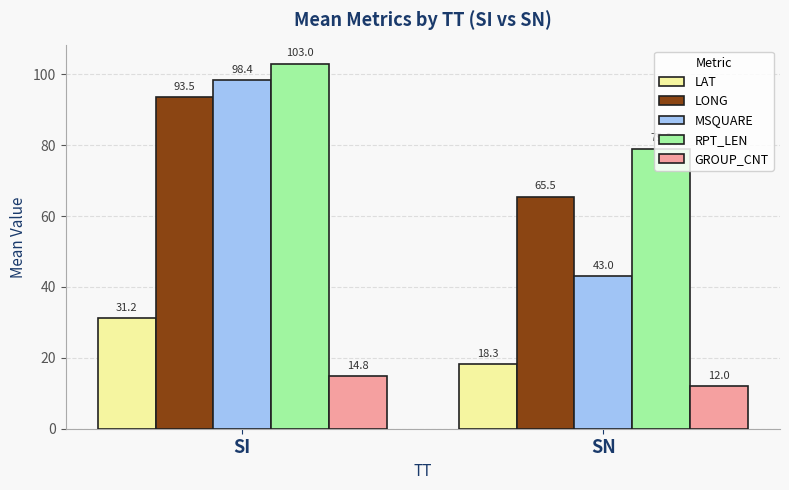

How many bars are there in total?

10